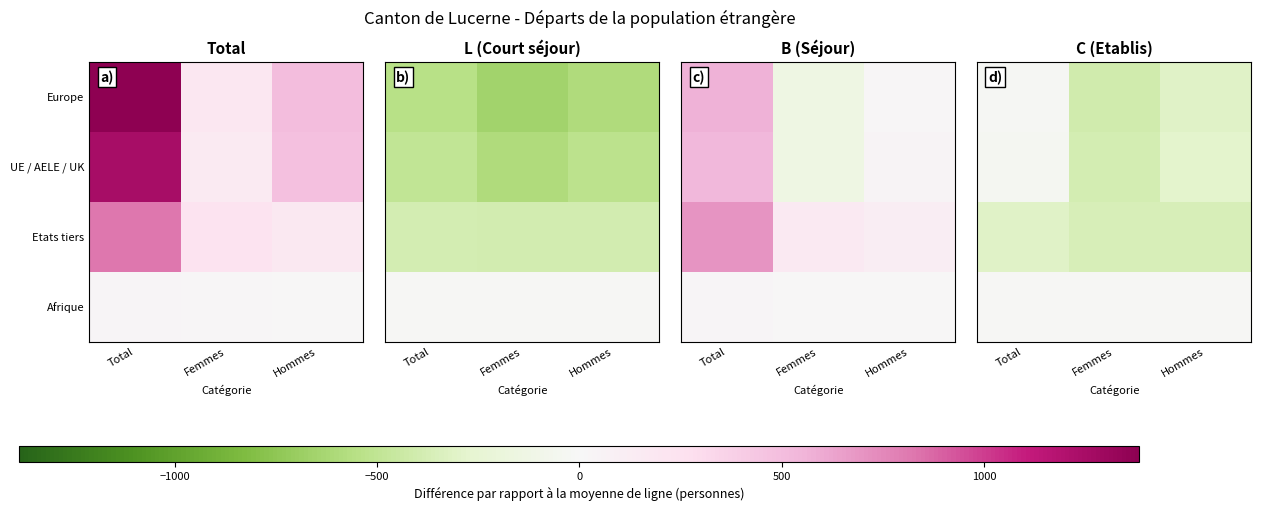

At which category does the chart reach its peak across all series?

Total